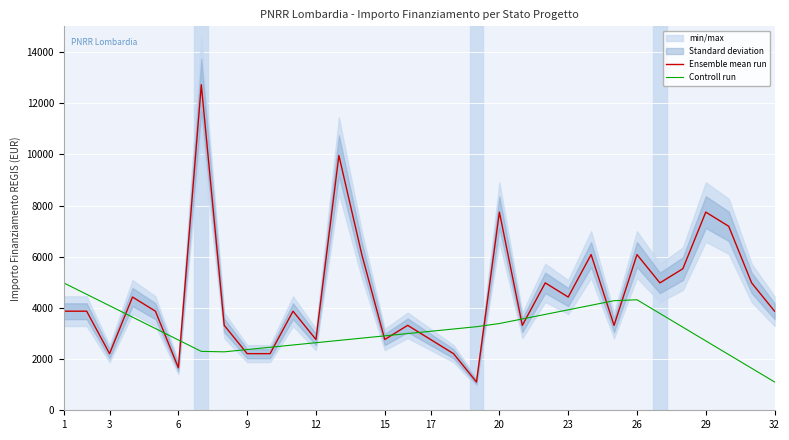

Is it true that Controll run equals 3567.7 at 20?

True